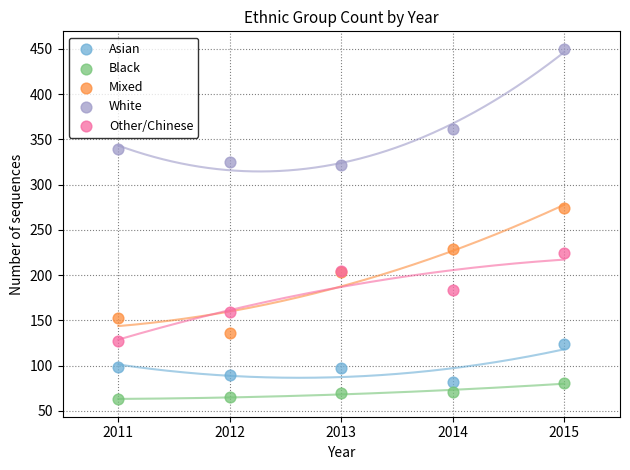

What is the X range (max minus min) for the scatter plot?

4